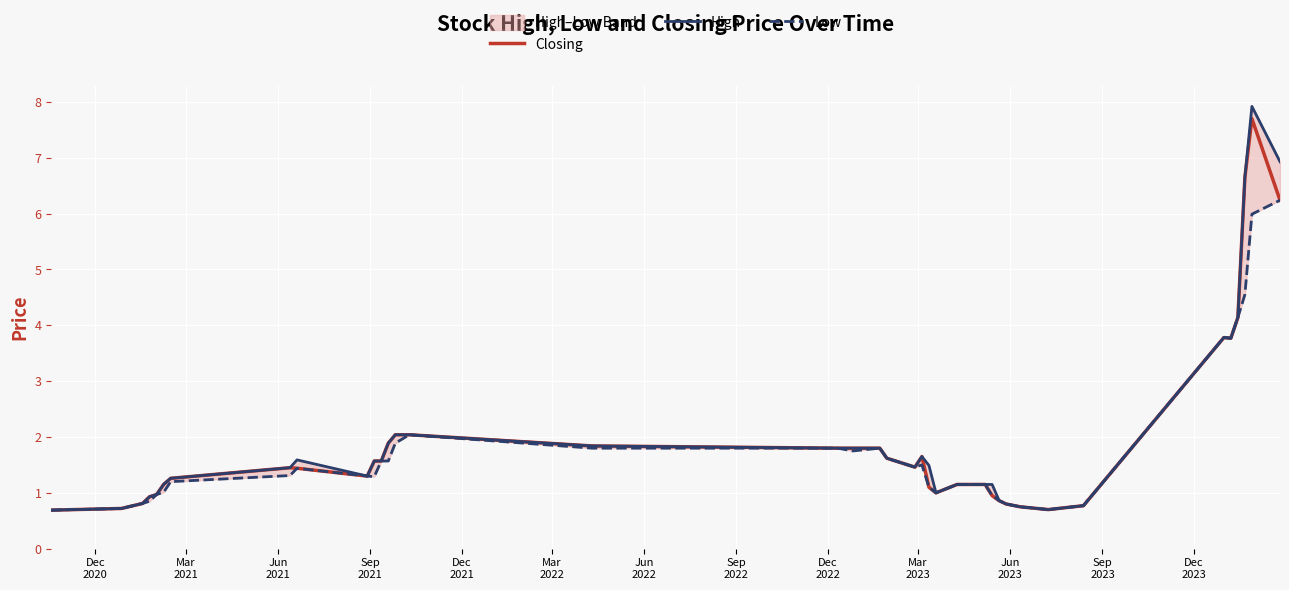

What is the lowest value of the Closing series?

0.7